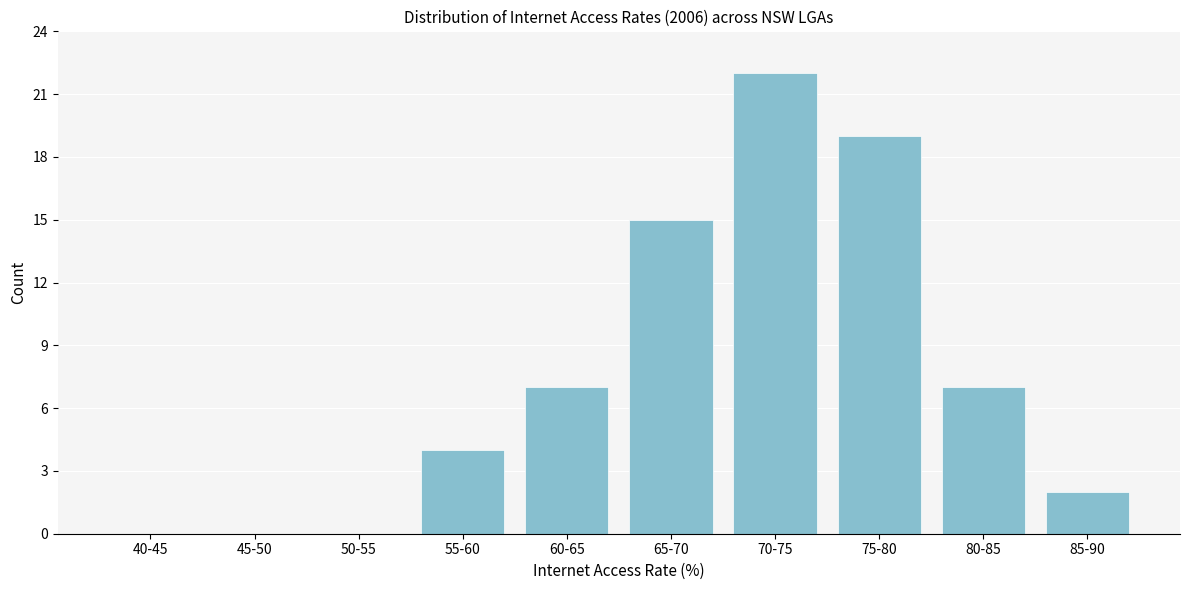

Reading left to right, what are all the values shown in this chart?

40-45=0	45-50=0	50-55=0	55-60=4	60-65=7	65-70=15	70-75=22	75-80=19	80-85=7	85-90=2